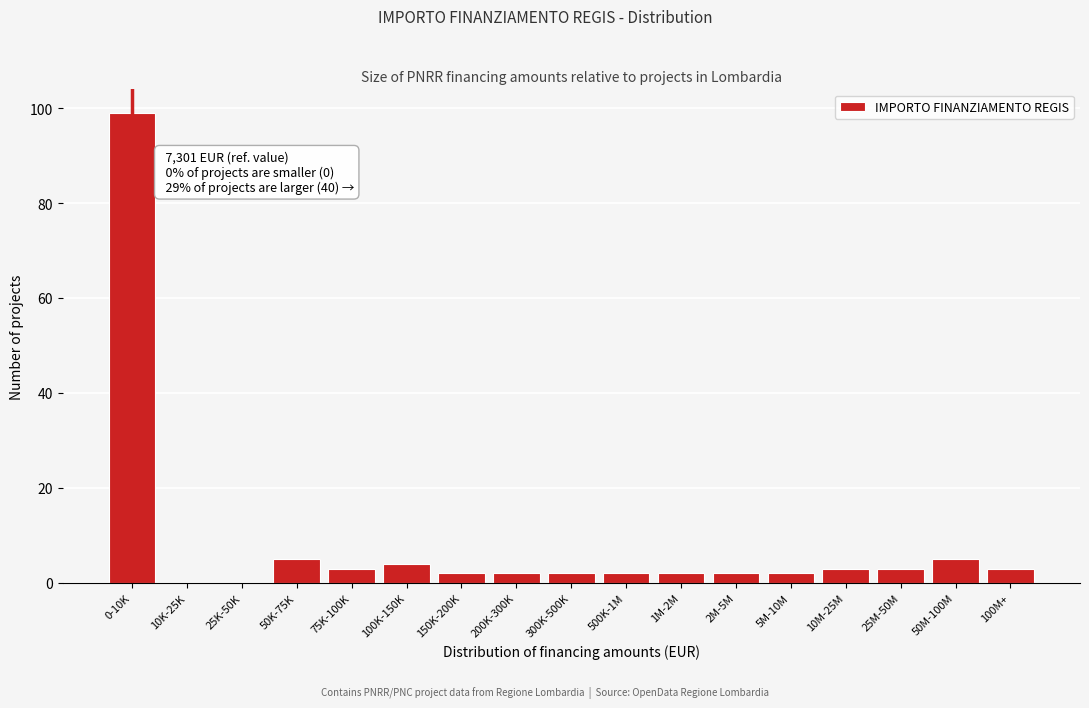

Reading right to left, transcribe all the data shown in this chart.

100M+=3	50M-100M=5	25M-50M=3	10M-25M=3	5M-10M=2	2M-5M=2	1M-2M=2	500K-1M=2	300K-500K=2	200K-300K=2	150K-200K=2	100K-150K=4	75K-100K=3	50K-75K=5	25K-50K=0	10K-25K=0	0-10K=99